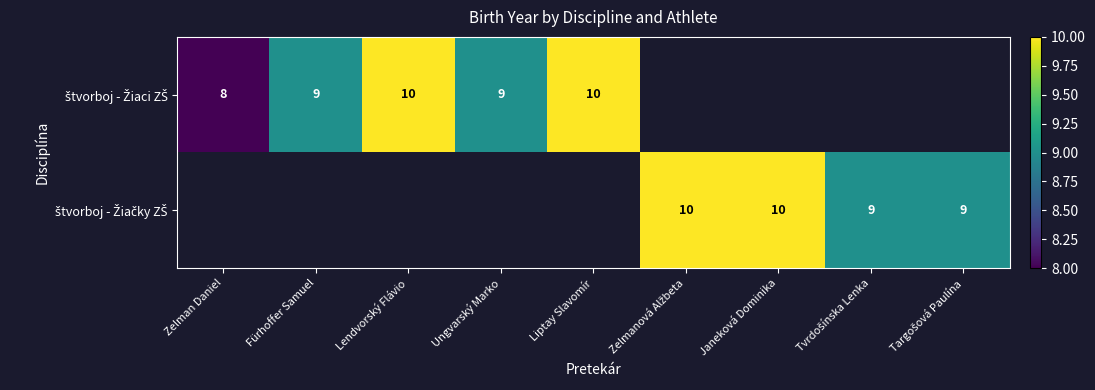

The value of štvorboj - Žiaci ZŠ at Targošová Paulína is 0. True or false?

True